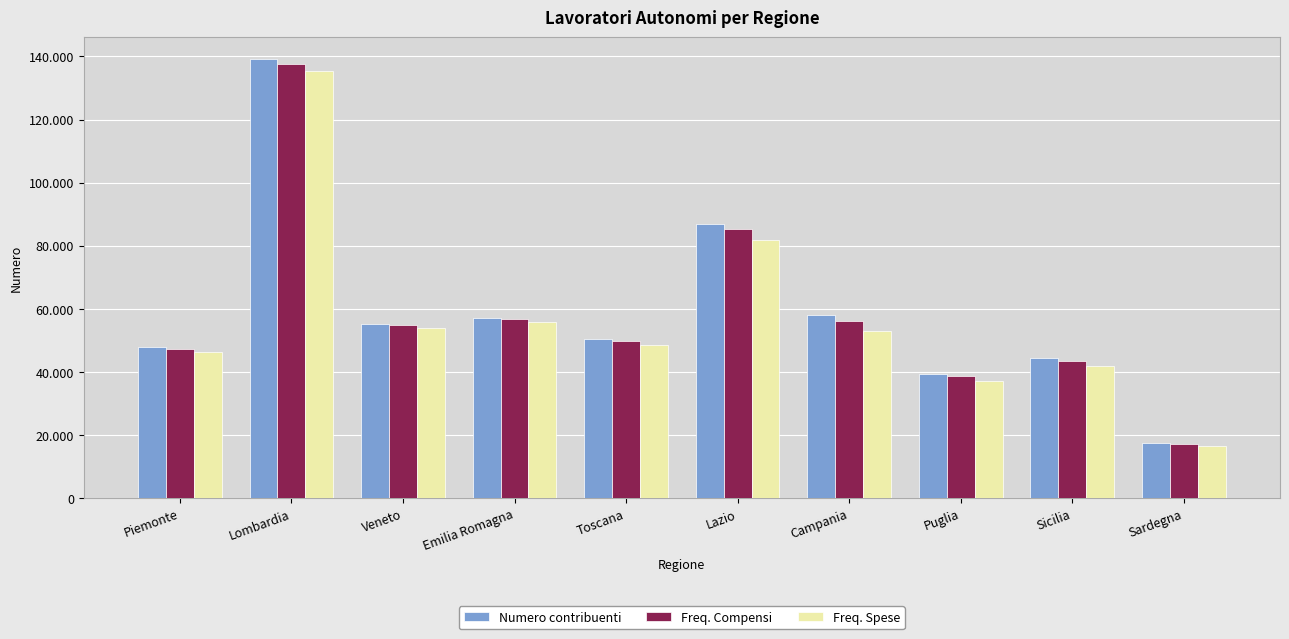

What are all the series names shown in the legend?

Numero contribuenti, Freq. Compensi, Freq. Spese